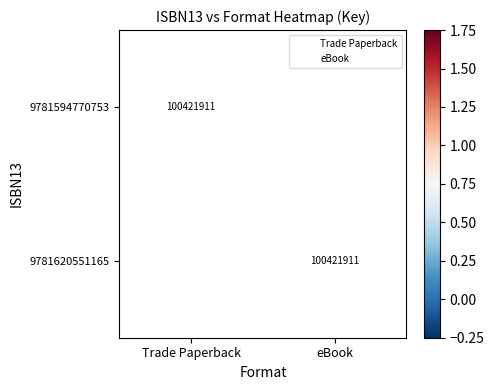

Between Trade Paperback and eBook, which is larger?

eBook